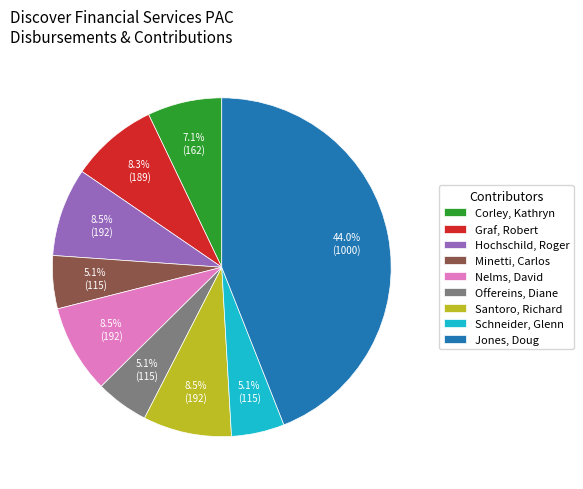

What percentage is NOT represented by Graf, Robert?

91.7%